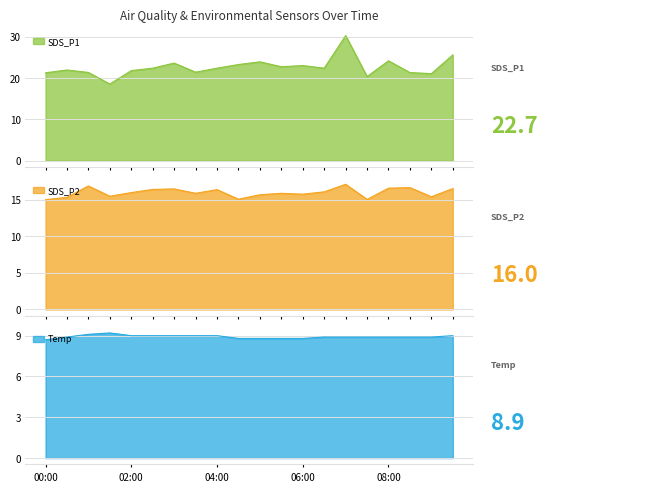

What is the total value across all series at 08:30?

46.9